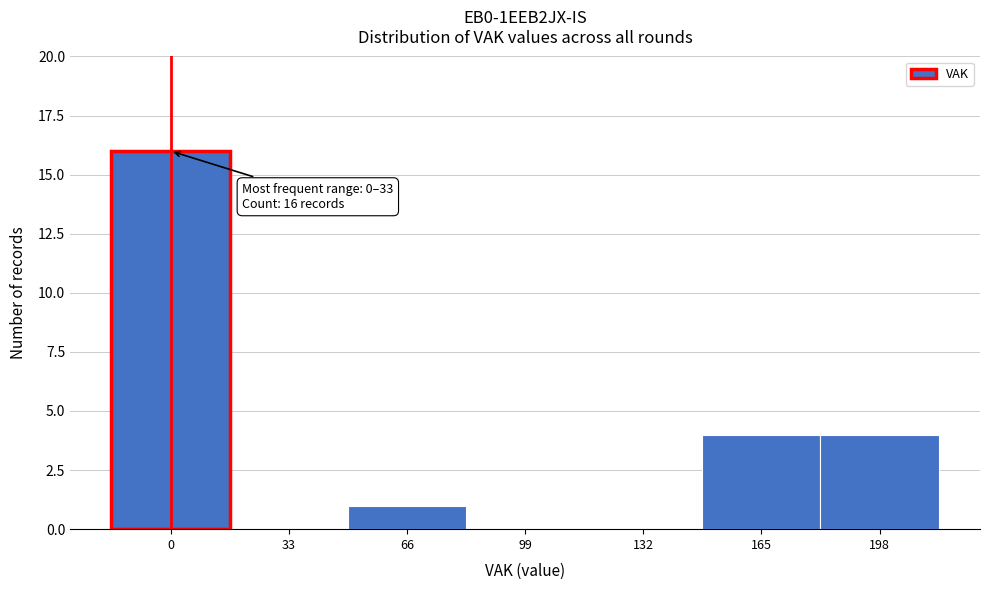

Reading left to right, extract all data points from this chart.

0=16	33=0	66=1	99=0	132=0	165=4	198=4